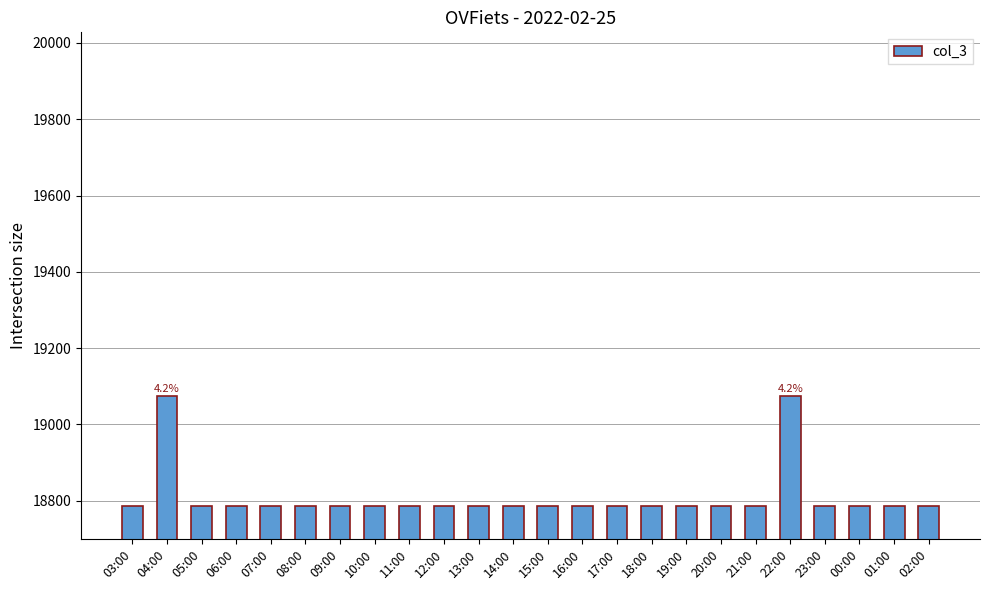

What is the approximate value at 20:00, to the nearest 50?

18800